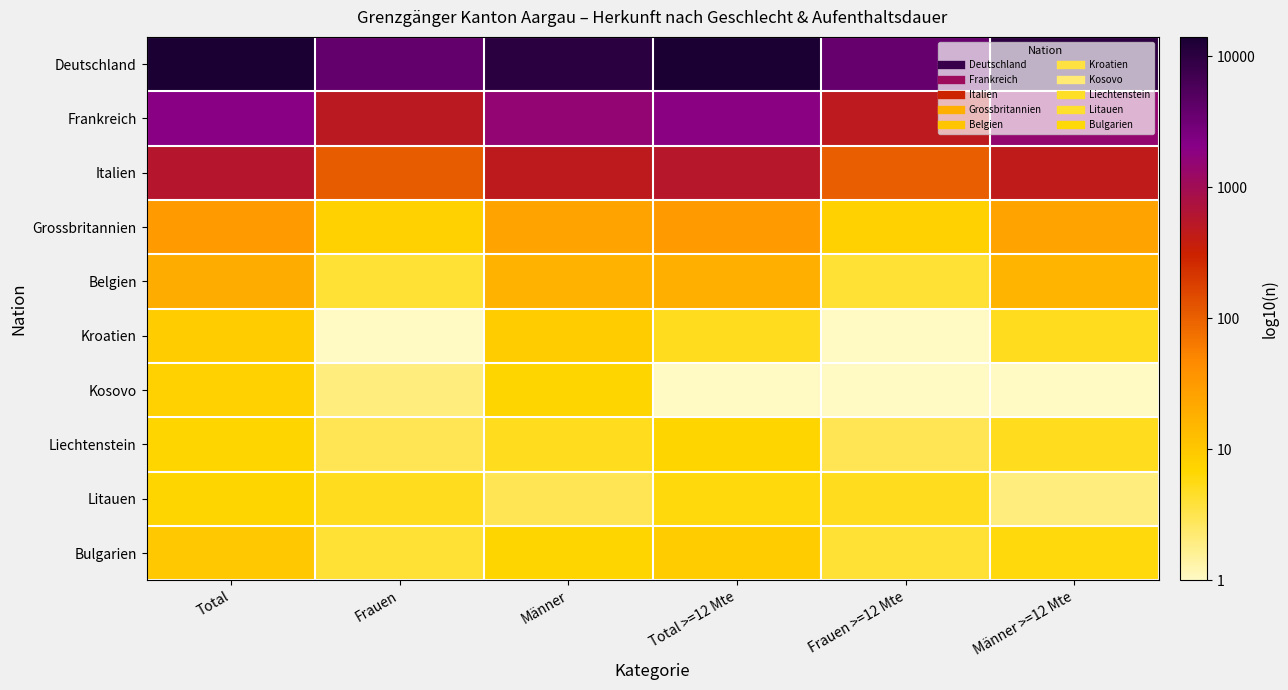

Reading right to left, extract all data points from this chart.

Deutschland: Männer >=12 Mte=4.0	Frauen >=12 Mte=3.6	Total >=12 Mte=4.1	Männer=4.0	Frauen=3.6	Total=4.1
Frankreich: Männer >=12 Mte=3.2	Frauen >=12 Mte=2.7	Total >=12 Mte=3.3	Männer=3.2	Frauen=2.7	Total=3.3
Italien: Männer >=12 Mte=2.6	Frauen >=12 Mte=2.0	Total >=12 Mte=2.7	Männer=2.7	Frauen=2.0	Total=2.8
Grossbritannien: Männer >=12 Mte=1.4	Frauen >=12 Mte=0.9	Total >=12 Mte=1.5	Männer=1.4	Frauen=0.9	Total=1.5
Belgien: Männer >=12 Mte=1.2	Frauen >=12 Mte=0.6	Total >=12 Mte=1.3	Männer=1.2	Frauen=0.6	Total=1.3
Kroatien: Männer >=12 Mte=0.7	Frauen >=12 Mte=0.0	Total >=12 Mte=0.7	Männer=1.0	Frauen=0.0	Total=1.0
Kosovo: Männer >=12 Mte=0.0	Frauen >=12 Mte=0.0	Total >=12 Mte=0.0	Männer=0.8	Frauen=0.3	Total=0.9
Liechtenstein: Männer >=12 Mte=0.7	Frauen >=12 Mte=0.5	Total >=12 Mte=0.8	Männer=0.7	Frauen=0.5	Total=0.8
Litauen: Männer >=12 Mte=0.3	Frauen >=12 Mte=0.7	Total >=12 Mte=0.8	Männer=0.5	Frauen=0.7	Total=0.8
Bulgarien: Männer >=12 Mte=0.8	Frauen >=12 Mte=0.6	Total >=12 Mte=1.0	Männer=0.8	Frauen=0.6	Total=1.0